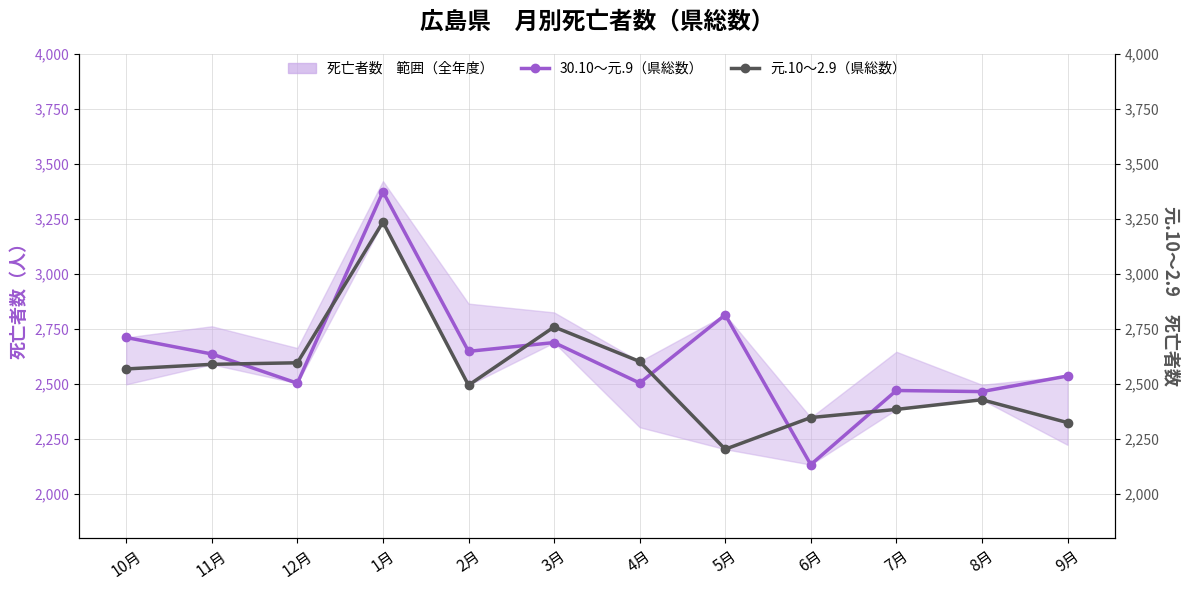

Reading right to left, list all the values displayed in this chart.

30.10～元.9（県総数）: 9月=2536	8月=2465	7月=2470	6月=2133	5月=2814	4月=2504	3月=2688	2月=2648	1月=3374	12月=2503	11月=2636	10月=2711
元.10～2.9（県総数）: 9月=2324	8月=2428	7月=2384	6月=2347	5月=2203	4月=2602	3月=2759	2月=2494	1月=3236	12月=2596	11月=2589	10月=2568